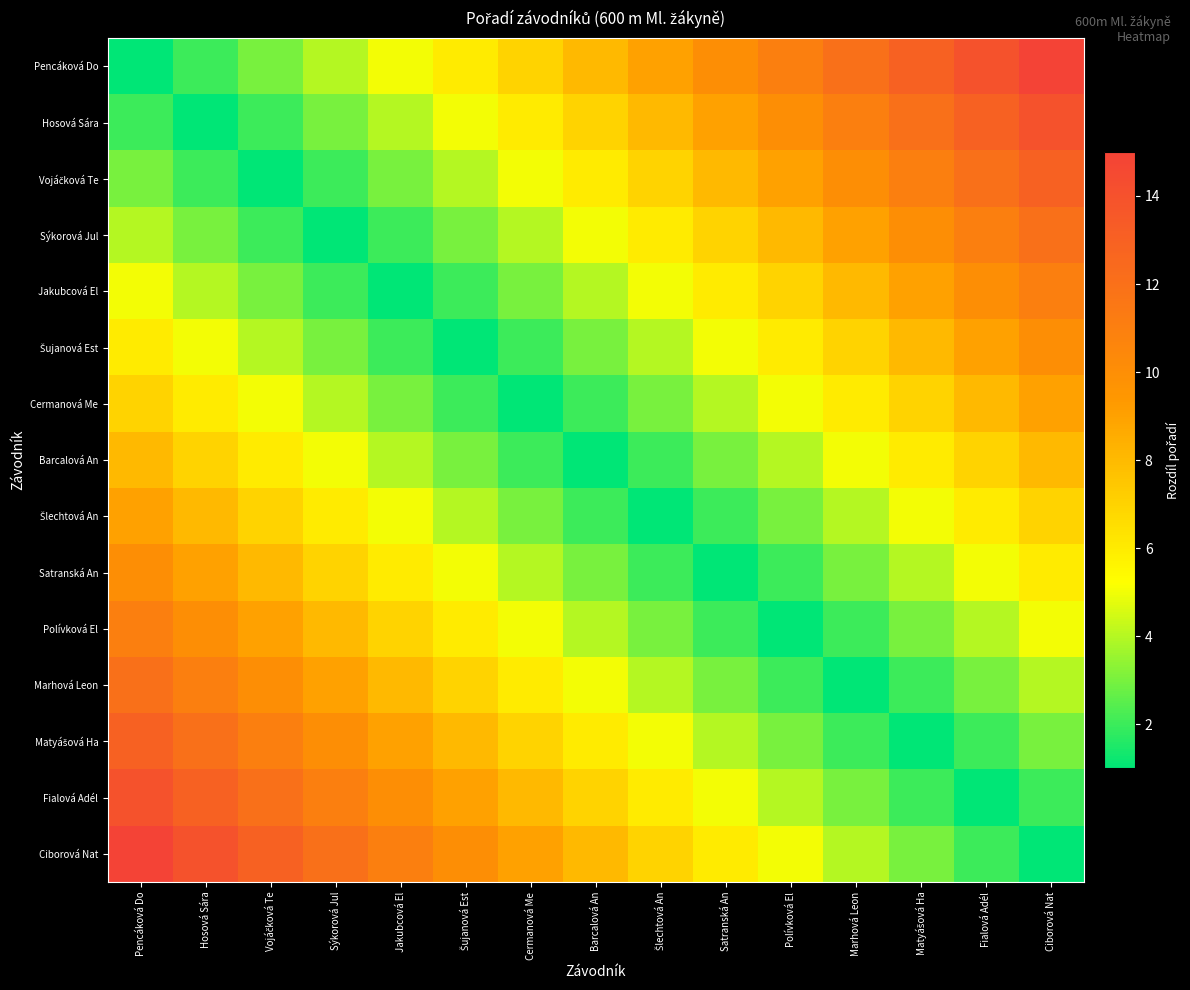

List the series in order of their peak value, lowest first.

Barcalová An, Cermanová Me, Šlechtová An, Šujanová Est, Satranská An, Jakubcová El, Polívková El, Sýkorová Jul, Marhová Leon, Vojáčková Te, Matyášová Ha, Hosová Sára, Fialová Adél, Pencáková Do, Ciborová Nat